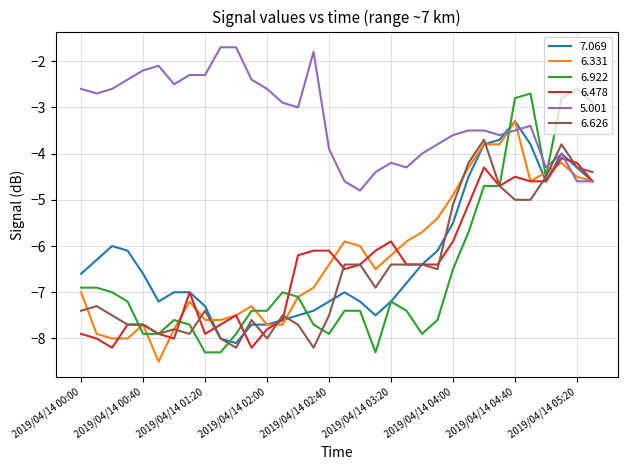

Which series has the widest spread of values?

6.922